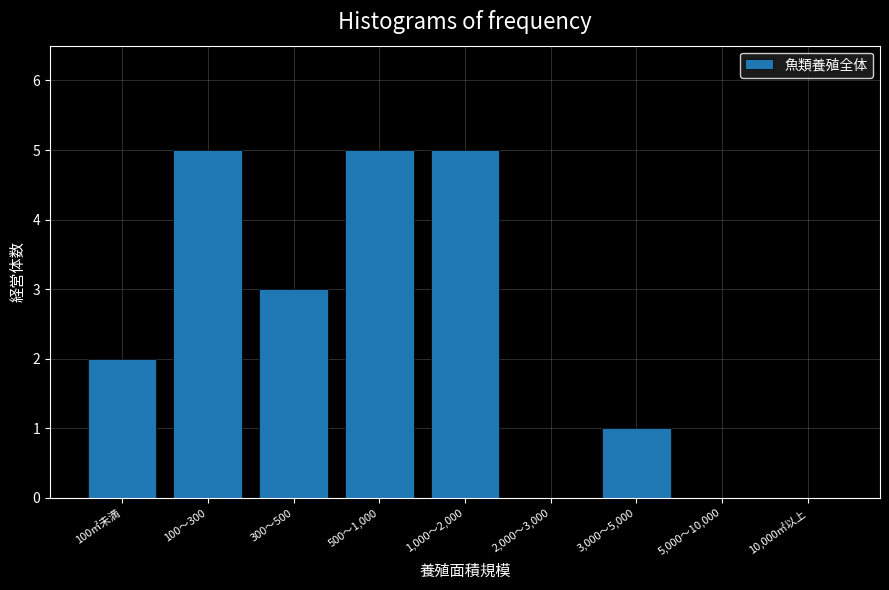

Reading left to right, list all the values displayed in this chart.

100㎡未満=2	100～300=5	300～500=3	500～1,000=5	1,000～2,000=5	2,000～3,000=0	3,000～5,000=1	5,000～10,000=0	10,000㎡以上=0